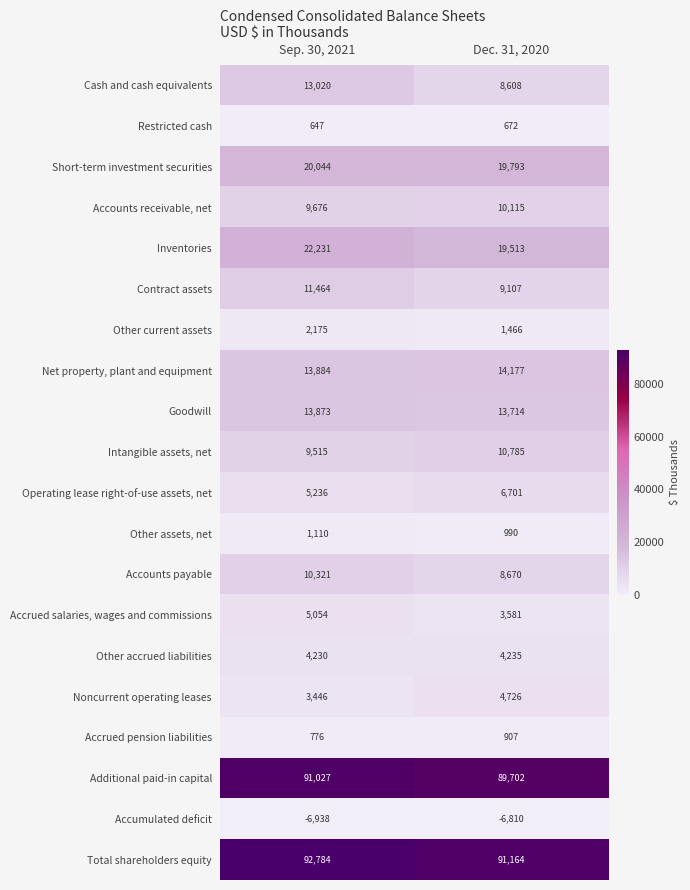

What is the difference between the highest and lowest values at Sep. 30, 2021?

99722